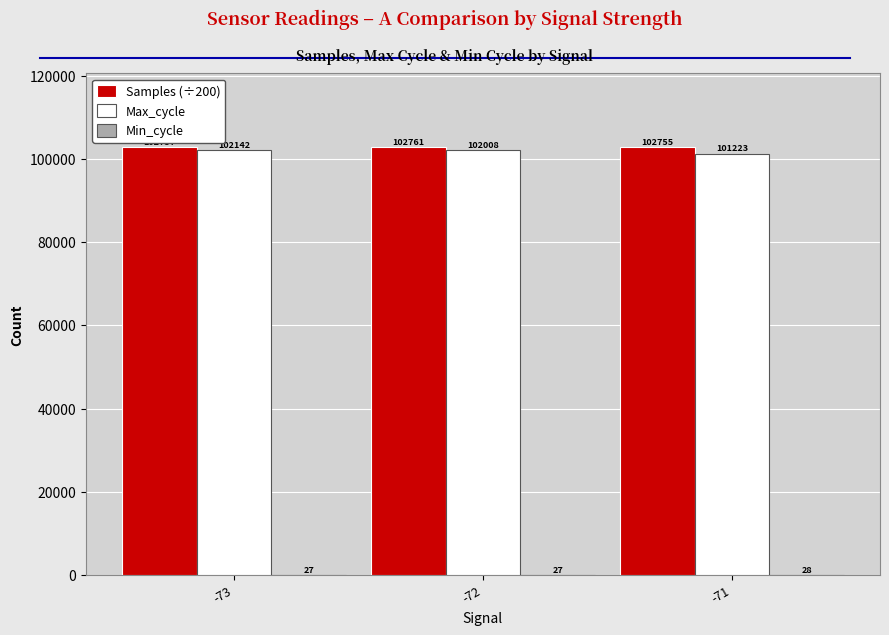

Count the number of categories in the chart.

3